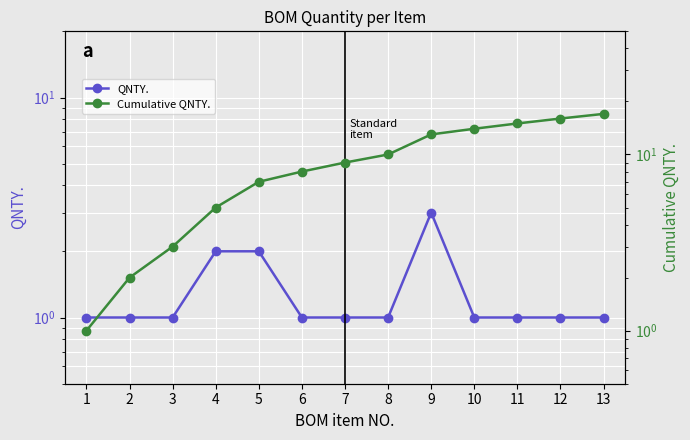

How many data points in Cumulative QNTY. are above 9?

6